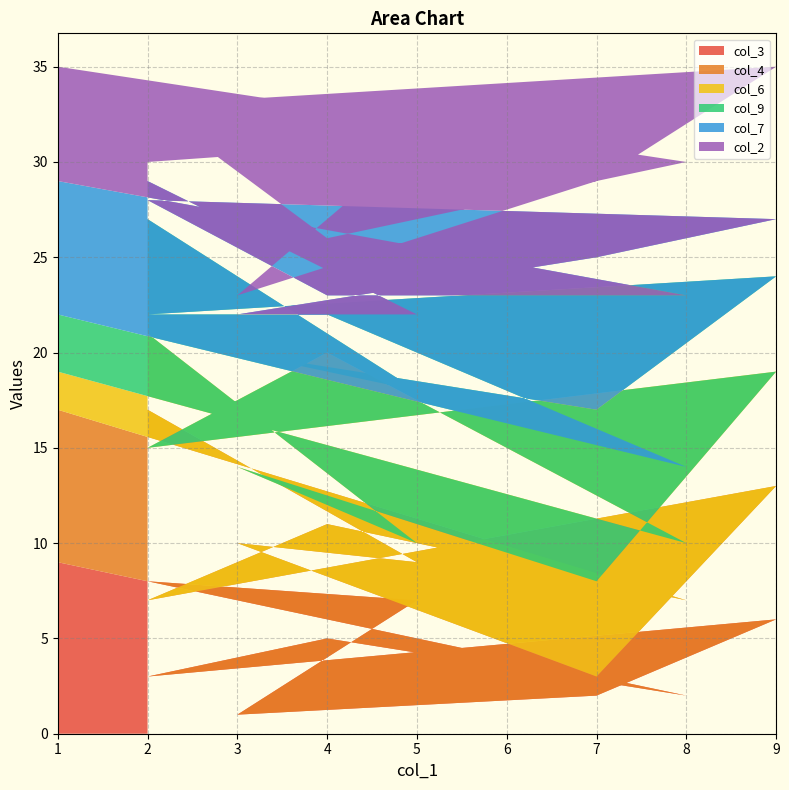

Which series has the largest total across all categories?

col_4